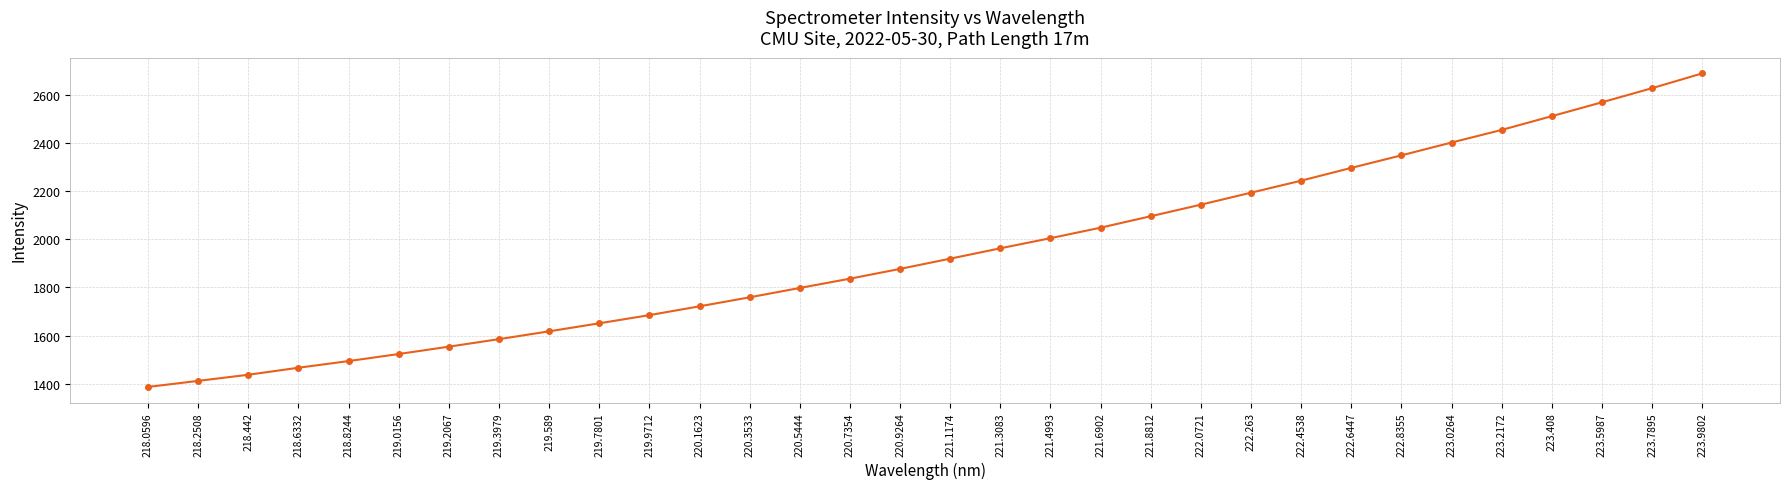

What position from the right is 223.408?

4